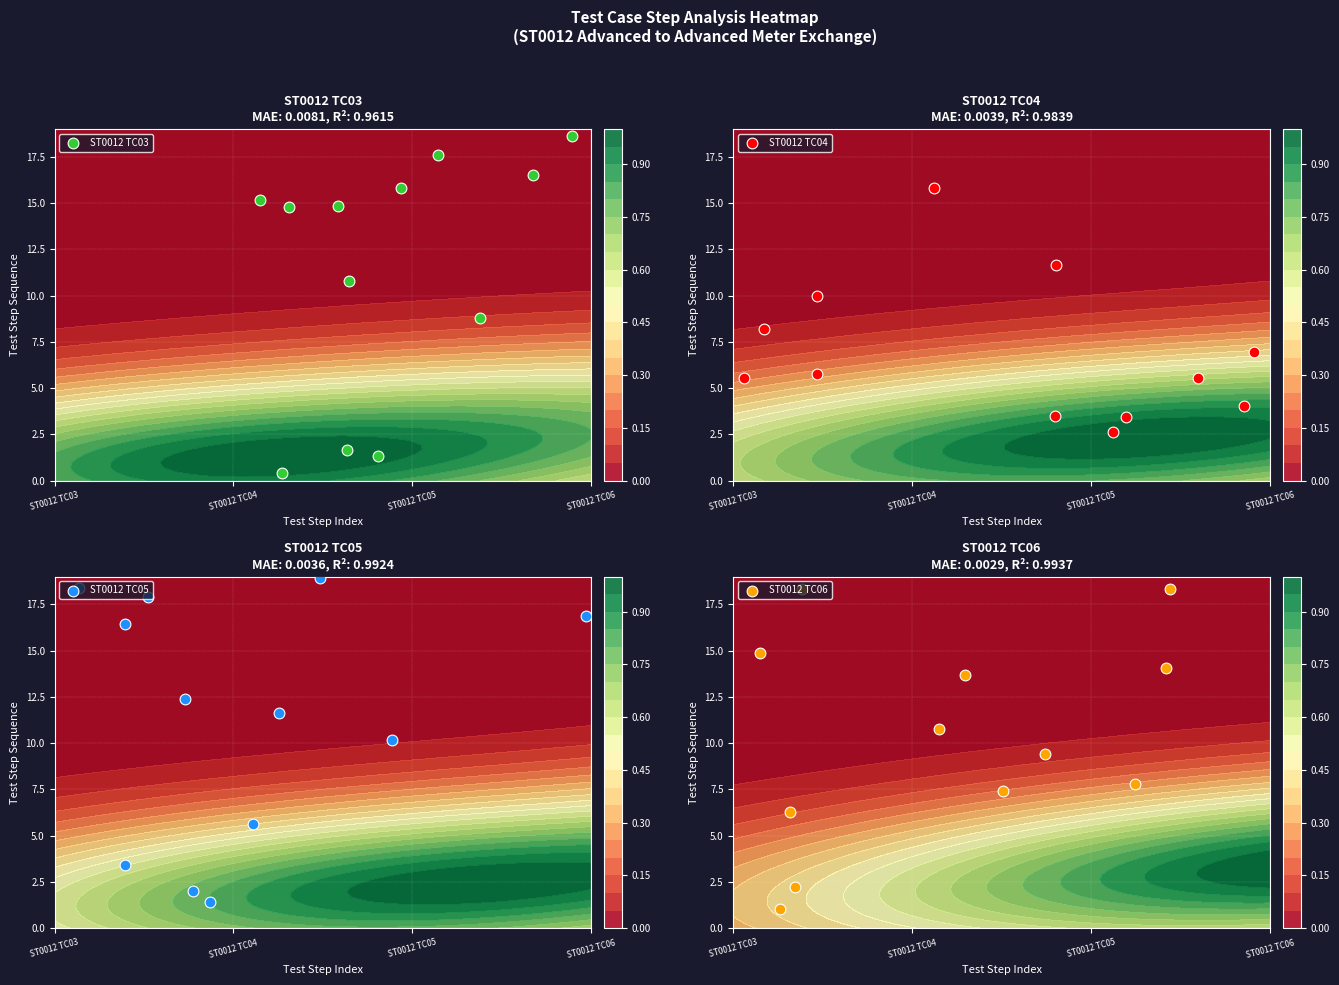

Reading left to right, what are all the values shown in this chart?

ST0012 TC03: 10.8	17.6	1.3	1.7	0.4	15.8	14.8	16.5	18.6	15.2	8.8	14.8
ST0012 TC04: 15.8	4.0	3.5	3.5	5.8	10.0	8.2	5.5	11.6	2.7	5.6	7.0
ST0012 TC05: 18.4	5.7	12.4	10.2	16.9	16.4	17.9	2.0	11.7	3.4	1.4	18.9
ST0012 TC06: 6.3	18.3	1.1	2.2	7.8	10.8	9.4	14.9	13.7	7.4	14.0	18.3